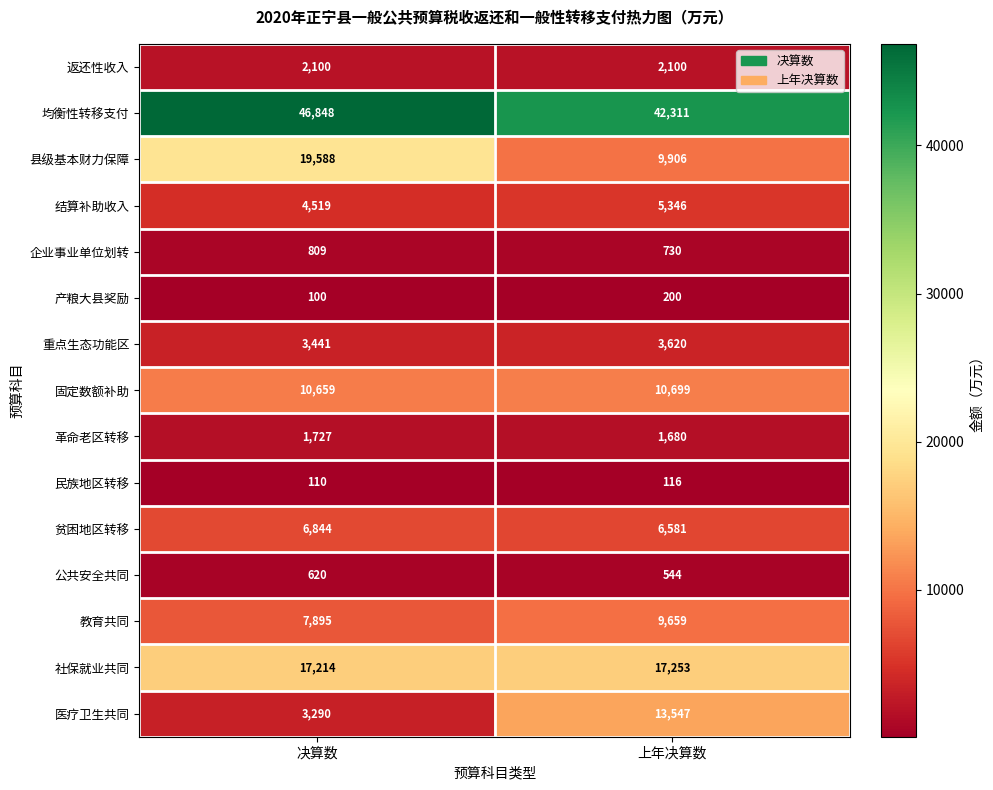

Reading right to left, transcribe all the data shown in this chart.

返还性收入: 上年决算数=2100	决算数=2100
均衡性转移支付: 上年决算数=42311	决算数=46848
县级基本财力保障: 上年决算数=9906	决算数=19588
结算补助收入: 上年决算数=5346	决算数=4519
企业事业单位划转: 上年决算数=730	决算数=809
产粮大县奖励: 上年决算数=200	决算数=100
重点生态功能区: 上年决算数=3620	决算数=3441
固定数额补助: 上年决算数=10699	决算数=10659
革命老区转移: 上年决算数=1680	决算数=1727
民族地区转移: 上年决算数=116	决算数=110
贫困地区转移: 上年决算数=6581	决算数=6844
公共安全共同: 上年决算数=544	决算数=620
教育共同: 上年决算数=9659	决算数=7895
社保就业共同: 上年决算数=17253	决算数=17214
医疗卫生共同: 上年决算数=13547	决算数=3290